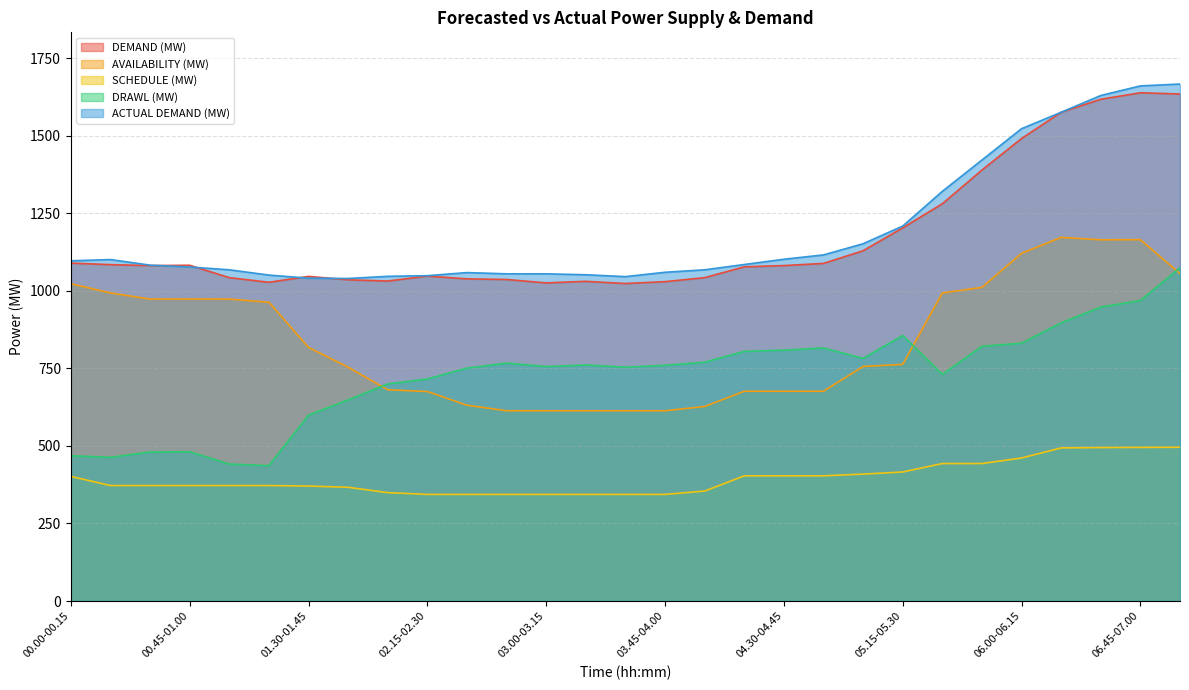

True or false: DRAWL (MW) and ACTUAL DEMAND (MW) cross at least once.

False